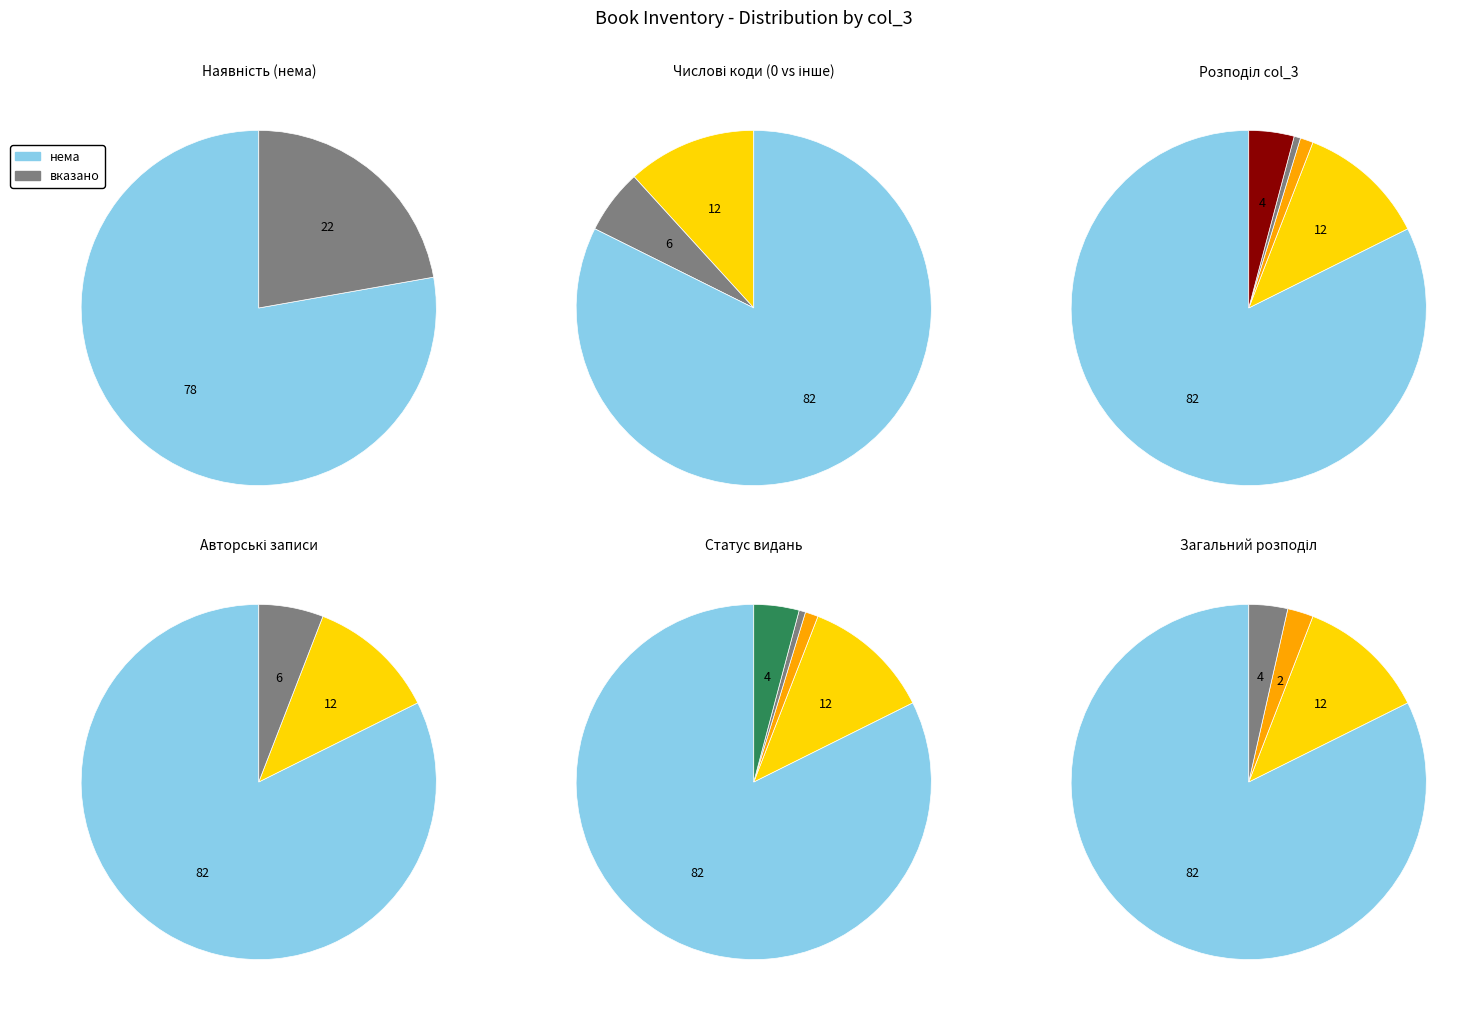

Does any single category account for the majority?

Yes